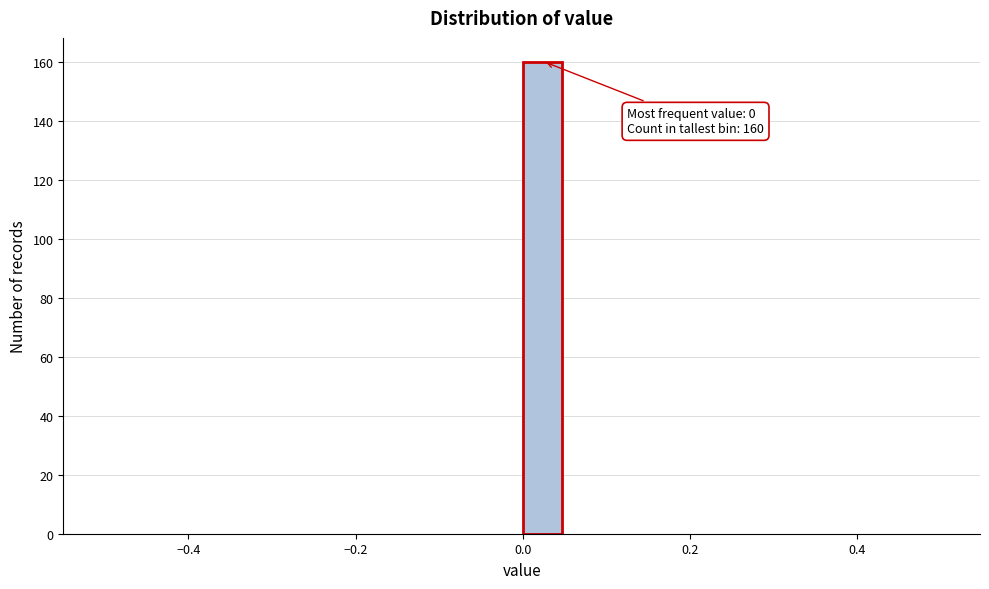

Around what value on the x-axis is the tallest bar? Give the approximate position of its centre, as read against the axis.

0.02